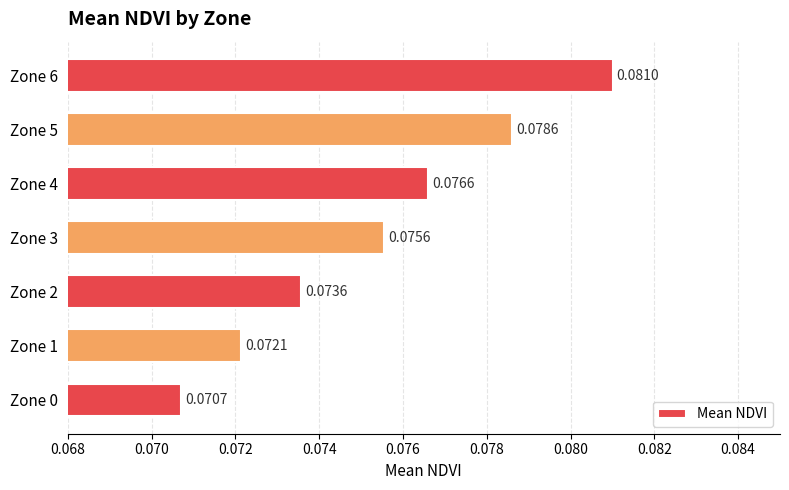

What is the sum of all values?

0.5